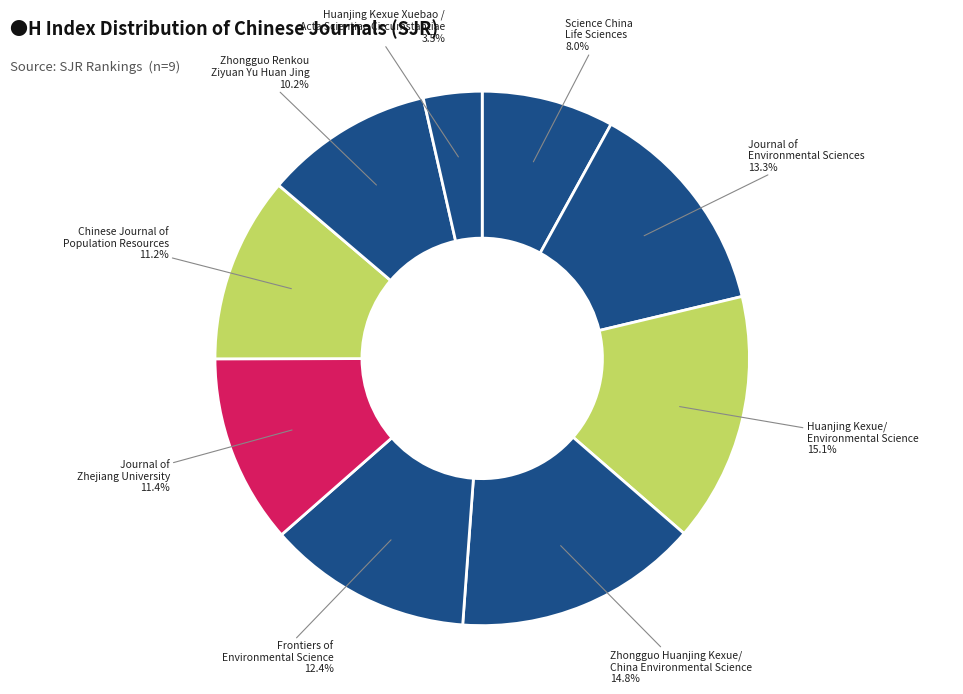

Rank the categories by value from lowest to highest.

Huanjing Kexue Xuebao / Acta Scientiae Circumstantiae, Science China Life Sciences, Zhongguo Renkou Ziyuan Yu Huan Jing, Chinese Journal of Population Resources, Journal of the Zhejiang University - Agriculture, Frontiers of Environmental Science and Engineering, Journal of Environmental Sciences, Zhongguo Huanjing Kexue/China Environmental Science, Huanjing Kexue/Environmental Science